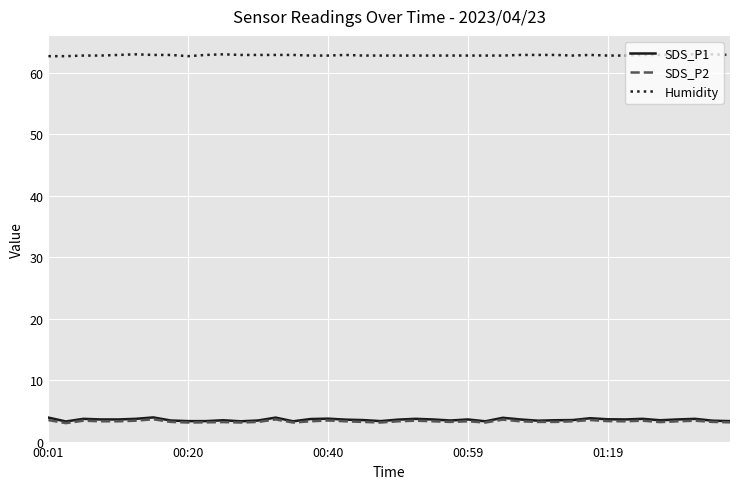

True or false: SDS_P2 and Humidity cross at least once.

False